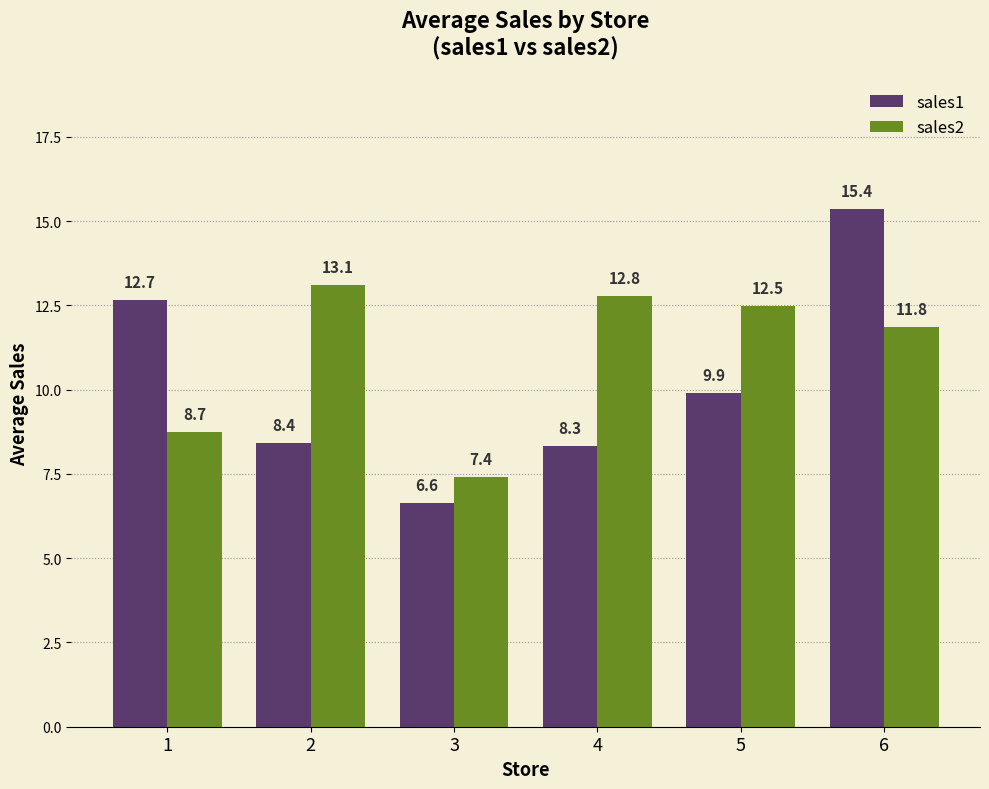

Where does the sales1 series first go above 9?

1